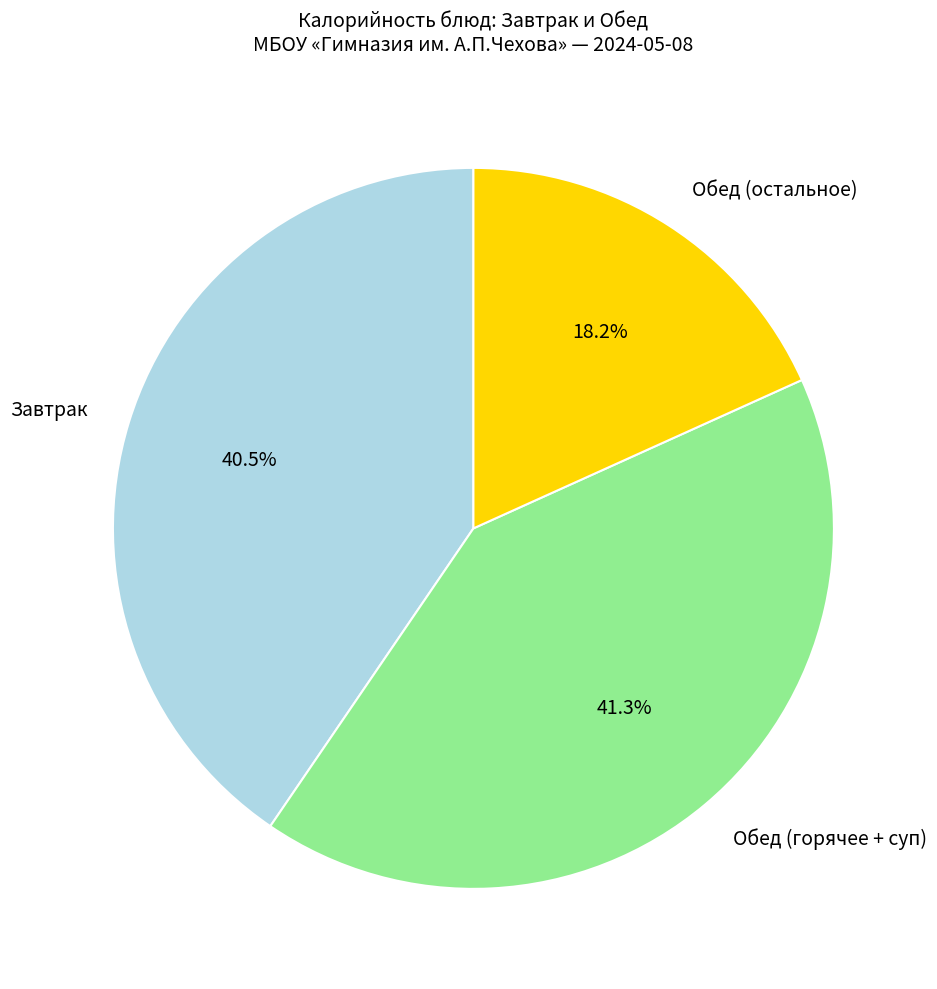

How many slices are in this pie chart?

3